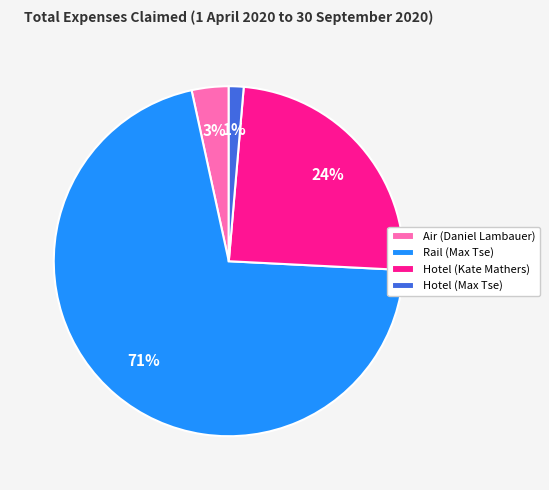

The Hotel (Kate Mathers) slice represents 24% of the pie. True or false?

True